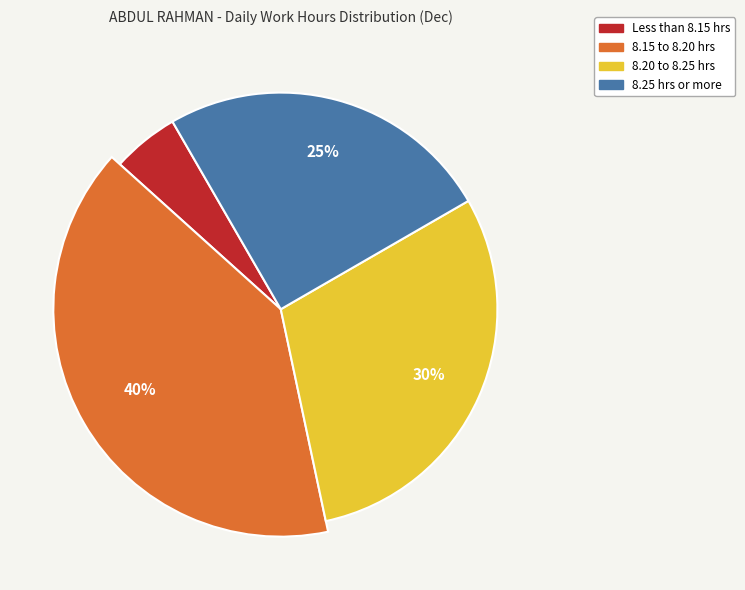

What percentage is the Day 8 slice, to the nearest percent?

5%